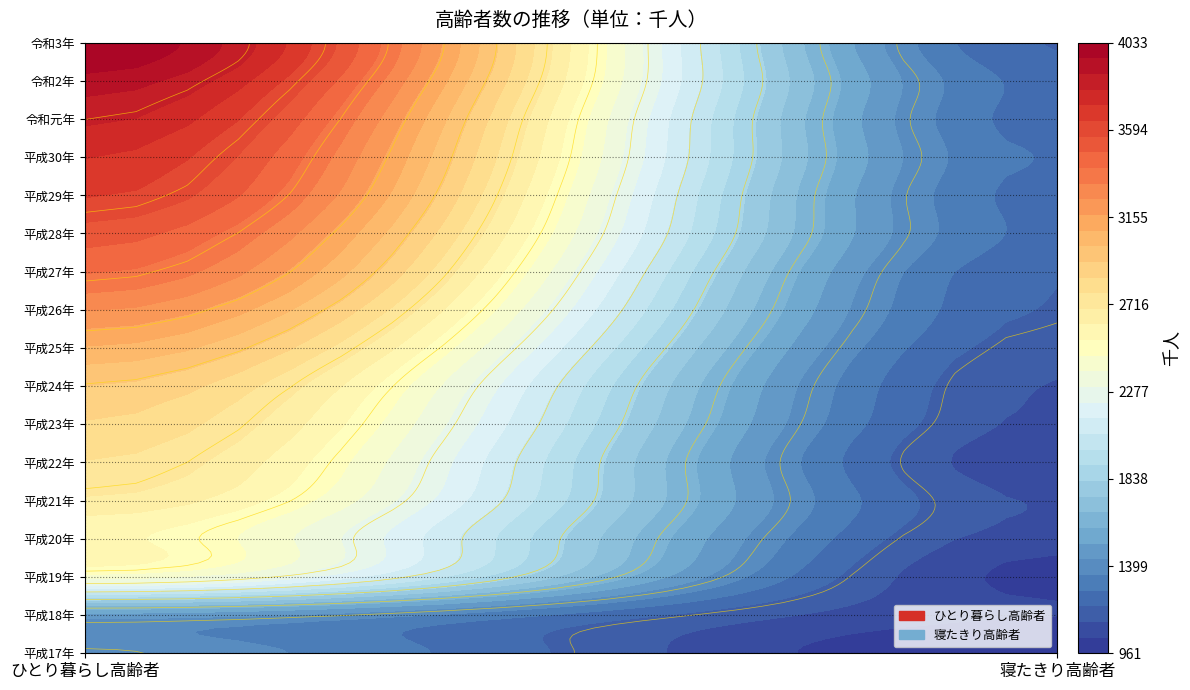

The value of 令和元年 at 0 is 3815. True or false?

True